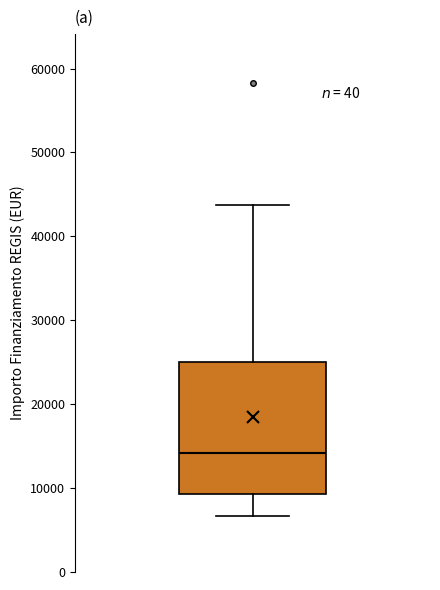

Read this box plot against the y-axis: the position of the median line, the range covered by the box, and the ends of both whiskers. The values are not printed on the chart, so give them approximately, as read against the axis.

median 14000, box 9000 to 25000, whiskers 7000 to 44000